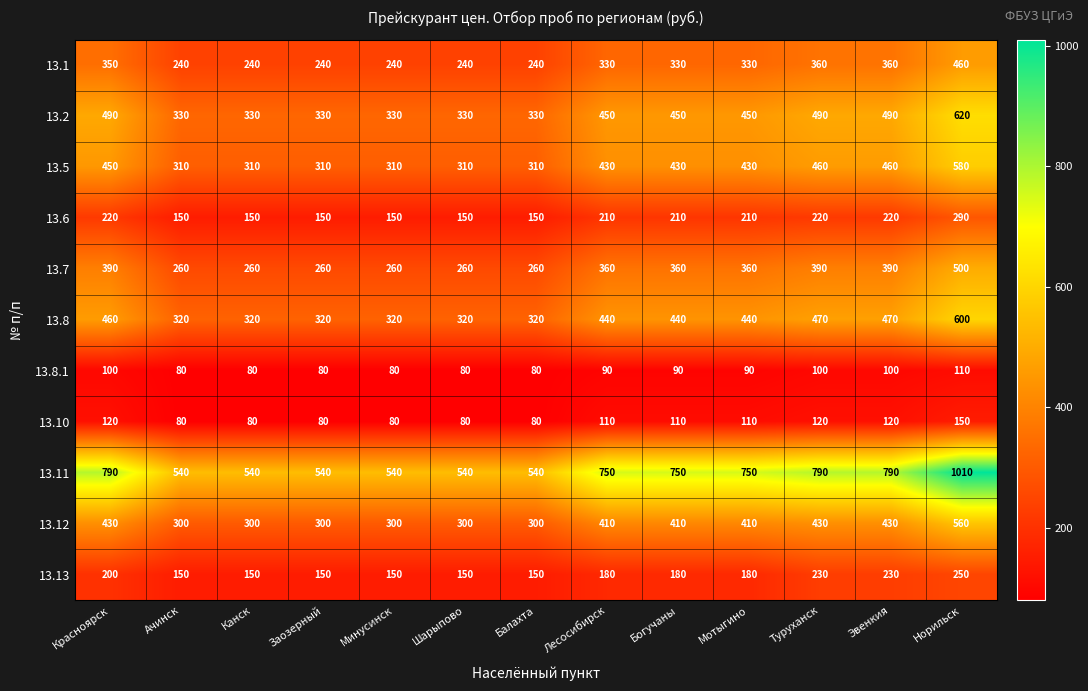

At which category is the sum across all series the highest?

Норильск